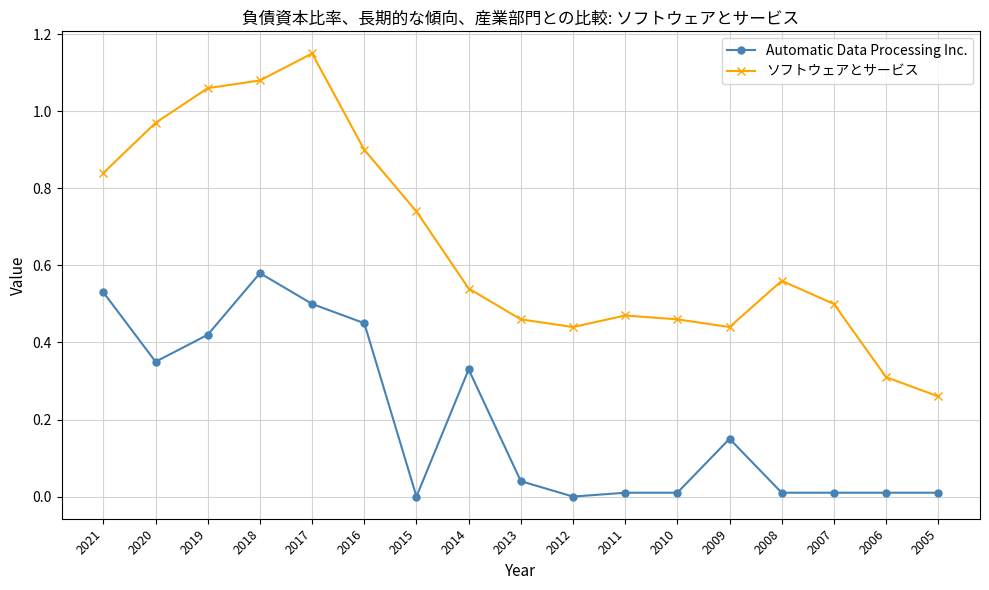

The value of Automatic Data Processing Inc. at 2008 is 0.0. True or false?

True